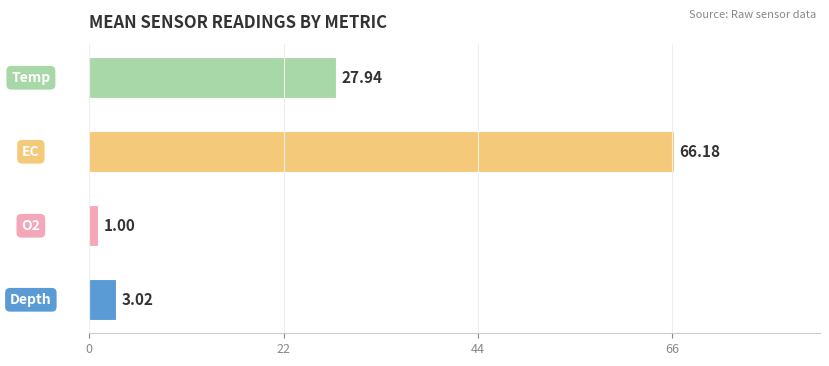

What is the sum of all values?

98.1